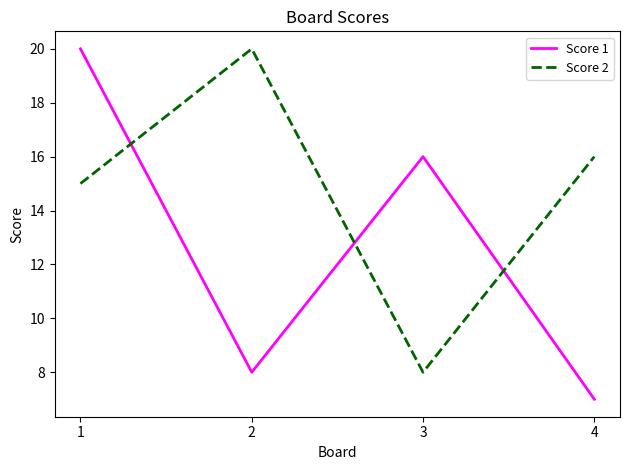

At which label is Score 1 closest to 13?

3